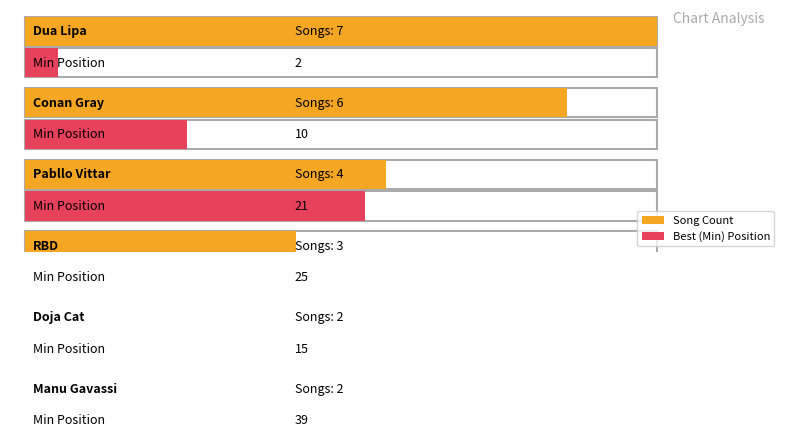

Reading left to right, what are all the values shown in this chart?

Song Count: Dua Lipa=7	Conan Gray=6	Pabllo Vittar=4	RBD=3	Doja Cat=2	Manu Gavassi=2
Min Position: Dua Lipa=2	Conan Gray=10	Pabllo Vittar=21	RBD=25	Doja Cat=15	Manu Gavassi=39